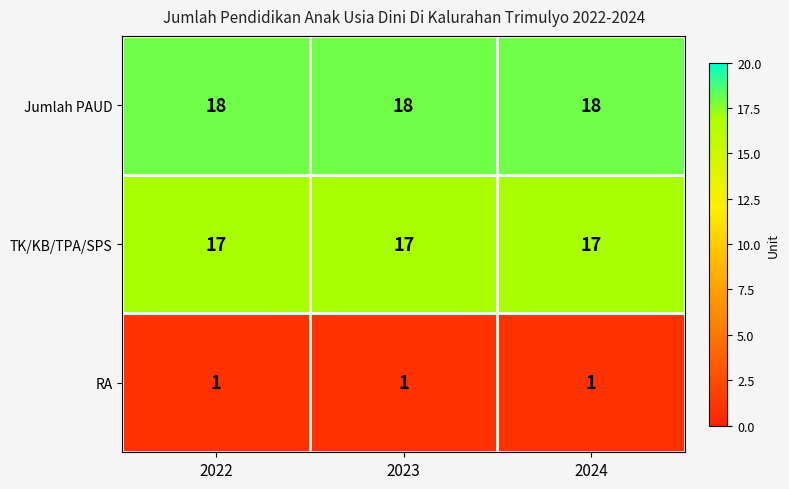

What is the average value of the Jumlah PAUD series?

18